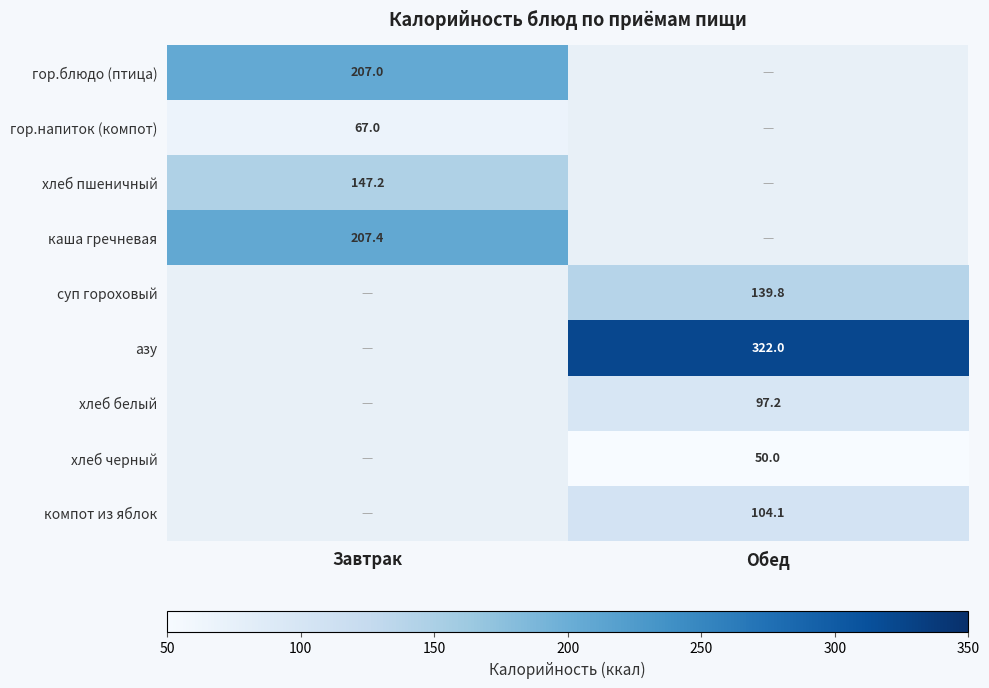

Is it true that гор.блюдо (птица) equals 95.0 at Завтрак?

False